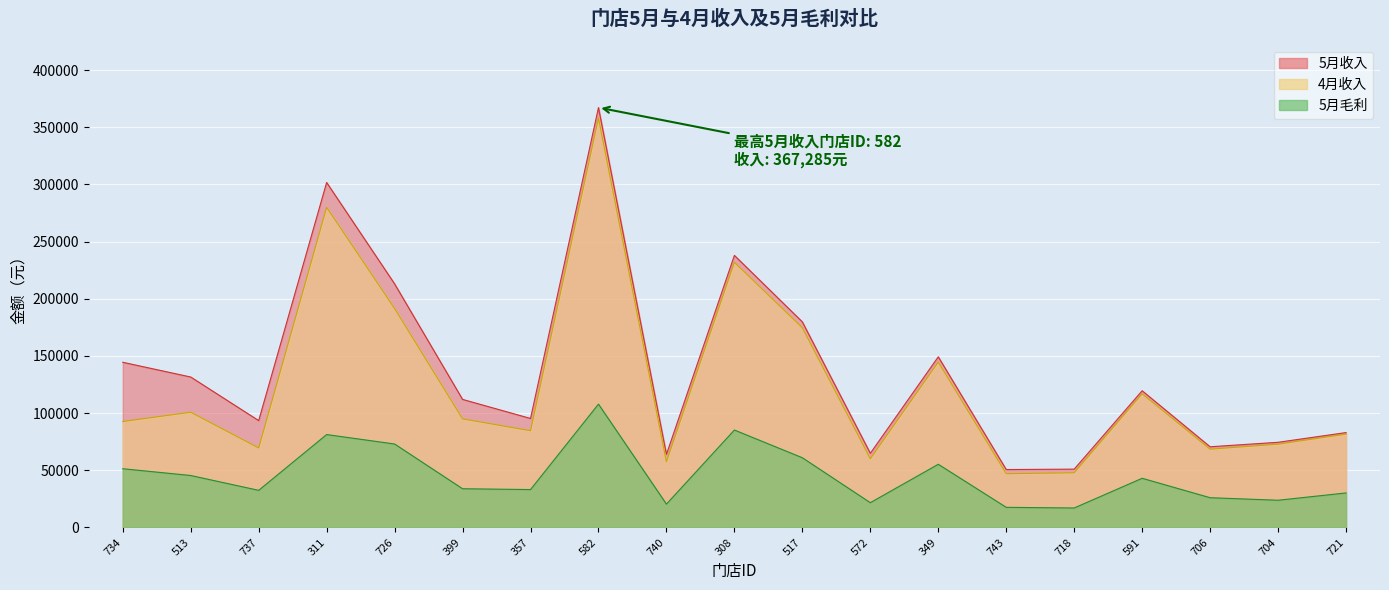

At which label is 5月毛利 closest to 62475?

517